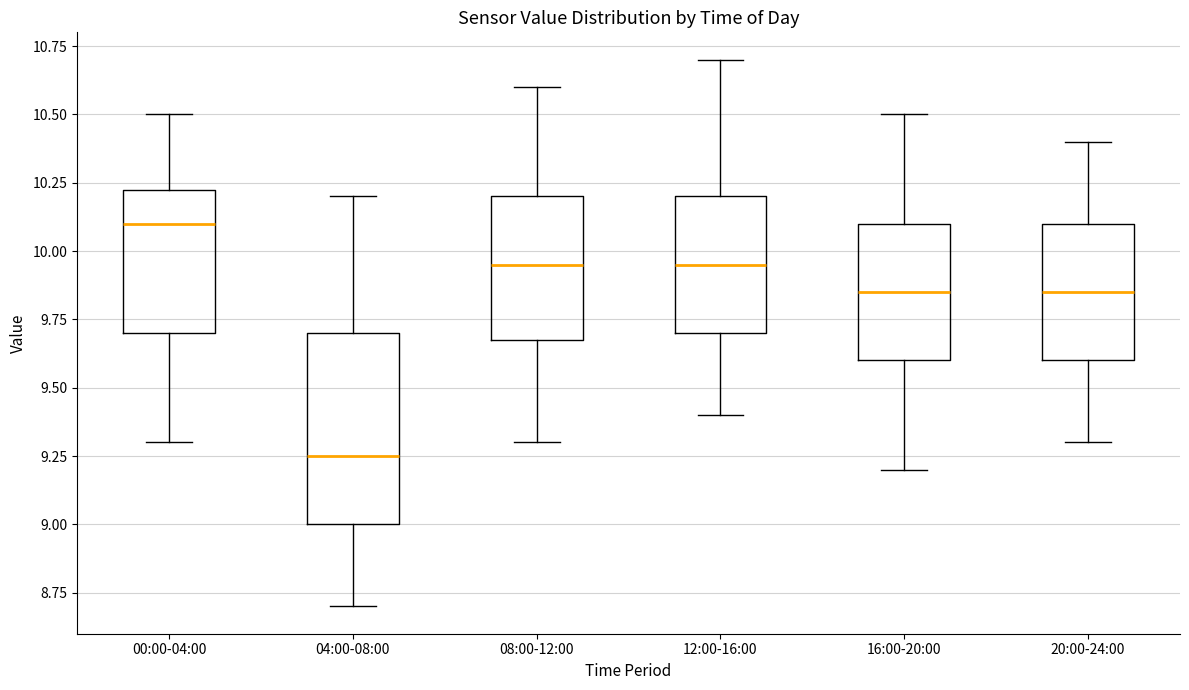

Reading left to right, transcribe this box plot: for each box, give where its median line is, the range the box spans, and where its two whiskers end, as read against the y-axis. The values are not printed on the chart, so give them approximately, as read against the axis.

00:00-04:00: median 10.10, box 9.70 to 10.25, whiskers 9.30 to 10.50
04:00-08:00: median 9.25, box 9.00 to 9.70, whiskers 8.70 to 10.20
08:00-12:00: median 9.95, box 9.70 to 10.20, whiskers 9.30 to 10.60
12:00-16:00: median 9.95, box 9.70 to 10.20, whiskers 9.40 to 10.70
16:00-20:00: median 9.85, box 9.60 to 10.10, whiskers 9.20 to 10.50
20:00-24:00: median 9.85, box 9.60 to 10.10, whiskers 9.30 to 10.40